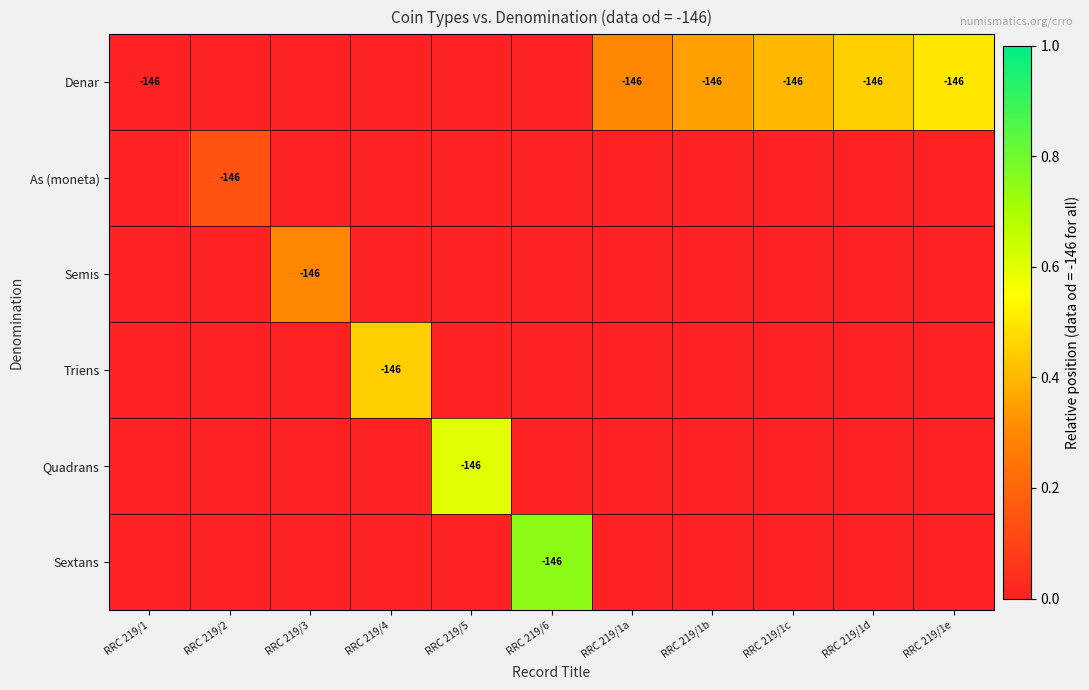

What is the sum of the Denar values at RRC 219/1a and RRC 219/1e?

-292